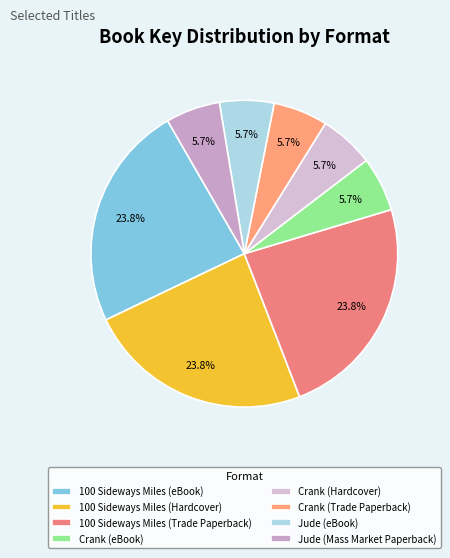

What percentage is the Crank (Hardcover) slice, to the nearest percent?

6%